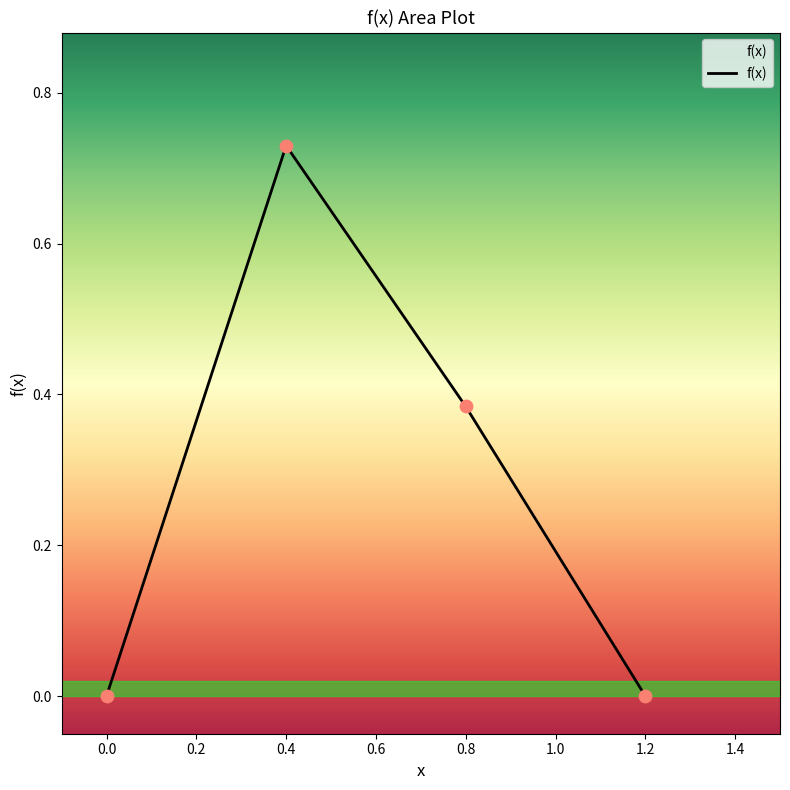

What is the change in value from 0.0 to 0.4?

+0.7